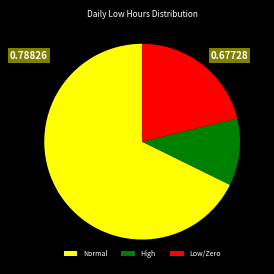

Which slice is the largest?

Normal